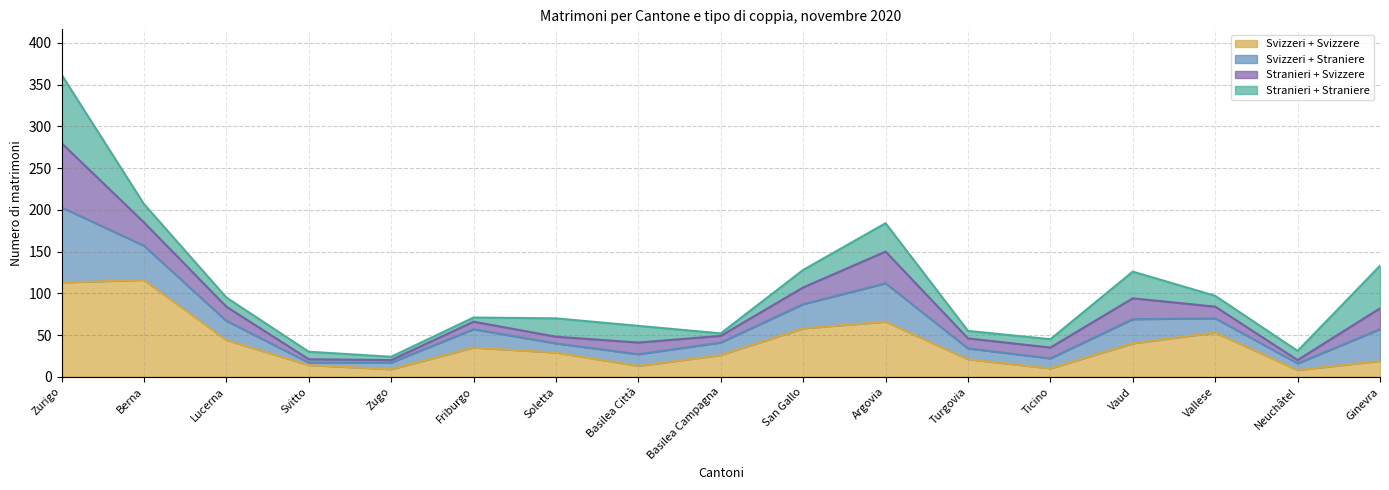

What is the total value across all series at Vaud?

126